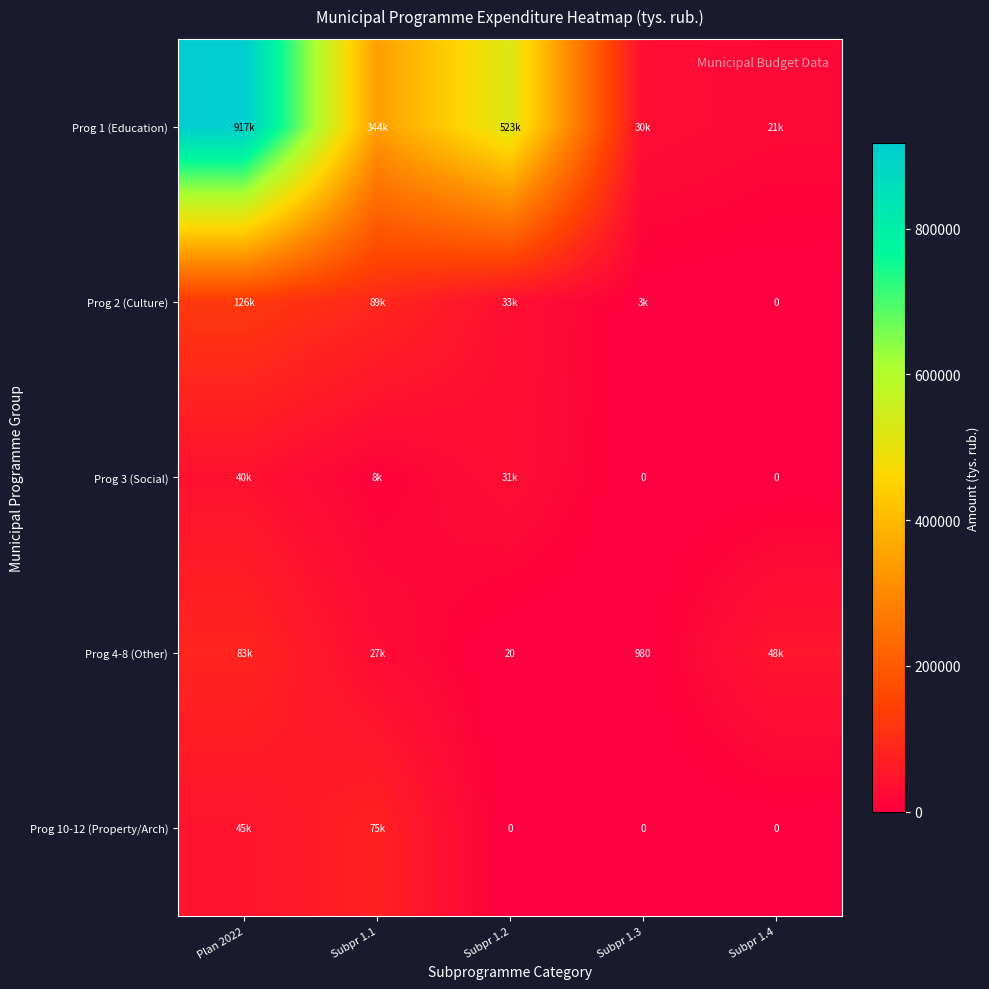

What is the difference between the Prog 1 (Education) values at Subpr 1.1 and Subpr 1.4?

322832